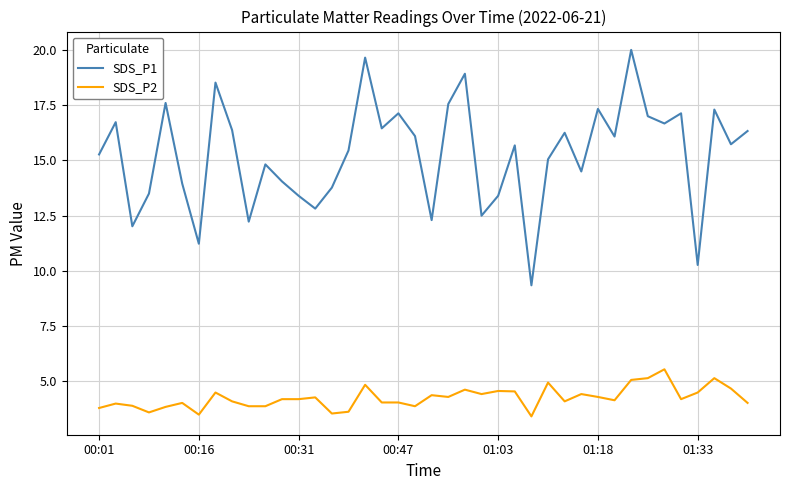

True or false: SDS_P2 and SDS_P1 intersect in this chart.

False